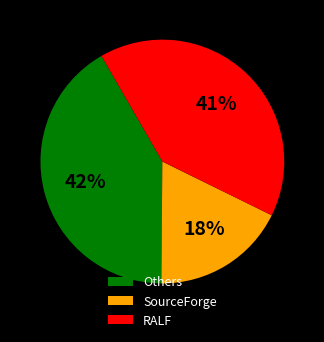

Which category has the smallest portion of the pie?

SourceForge